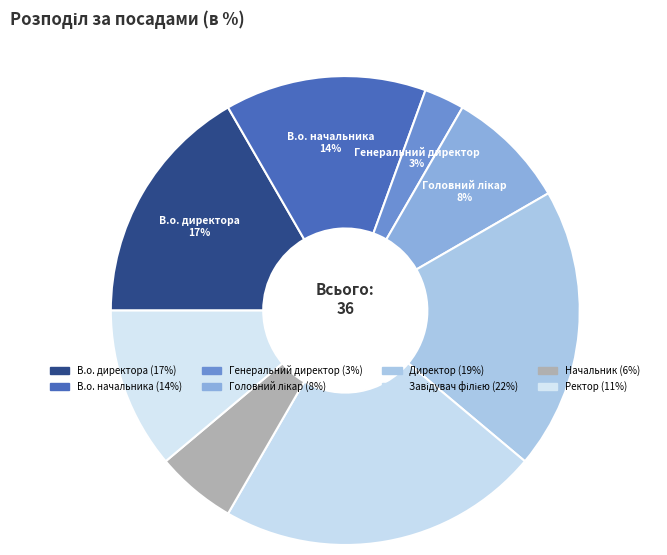

How many segments does this pie chart have?

8